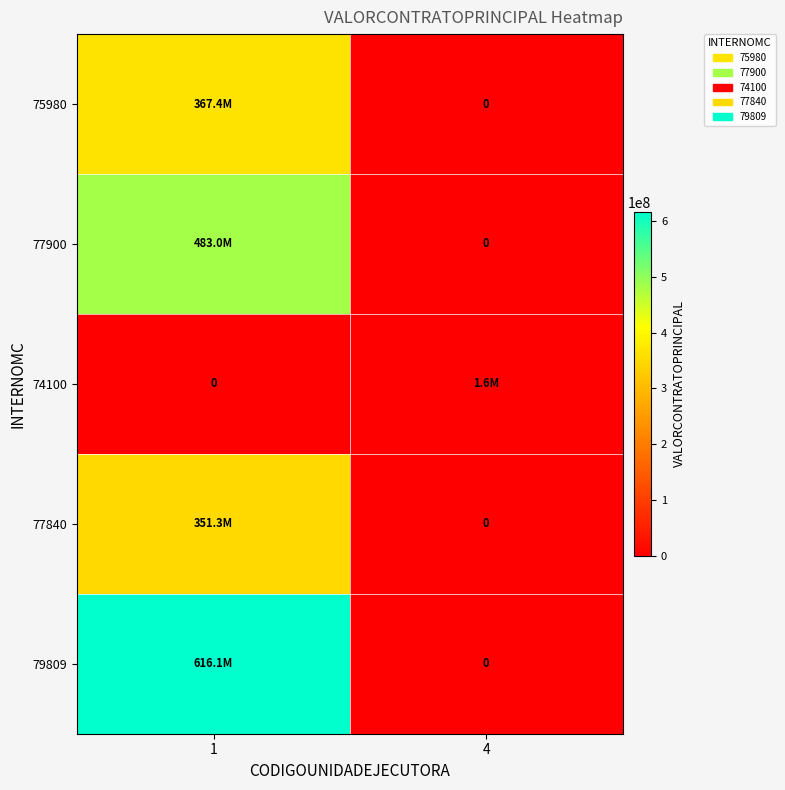

At how many categories does at least one series exceed 259241395?

1